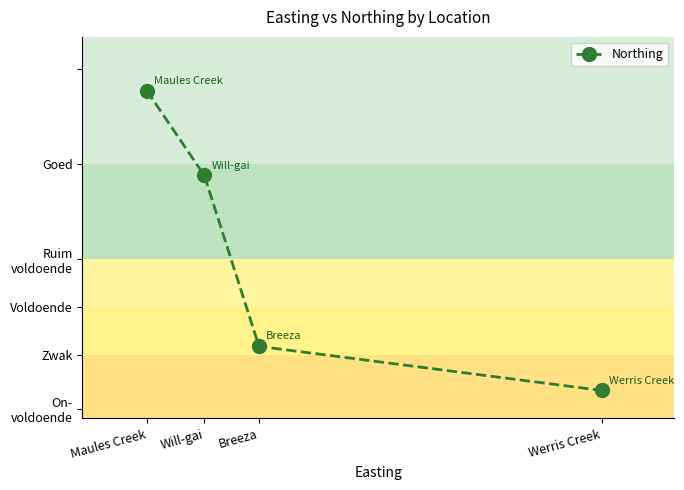

Does the chart have visible grid lines?

No